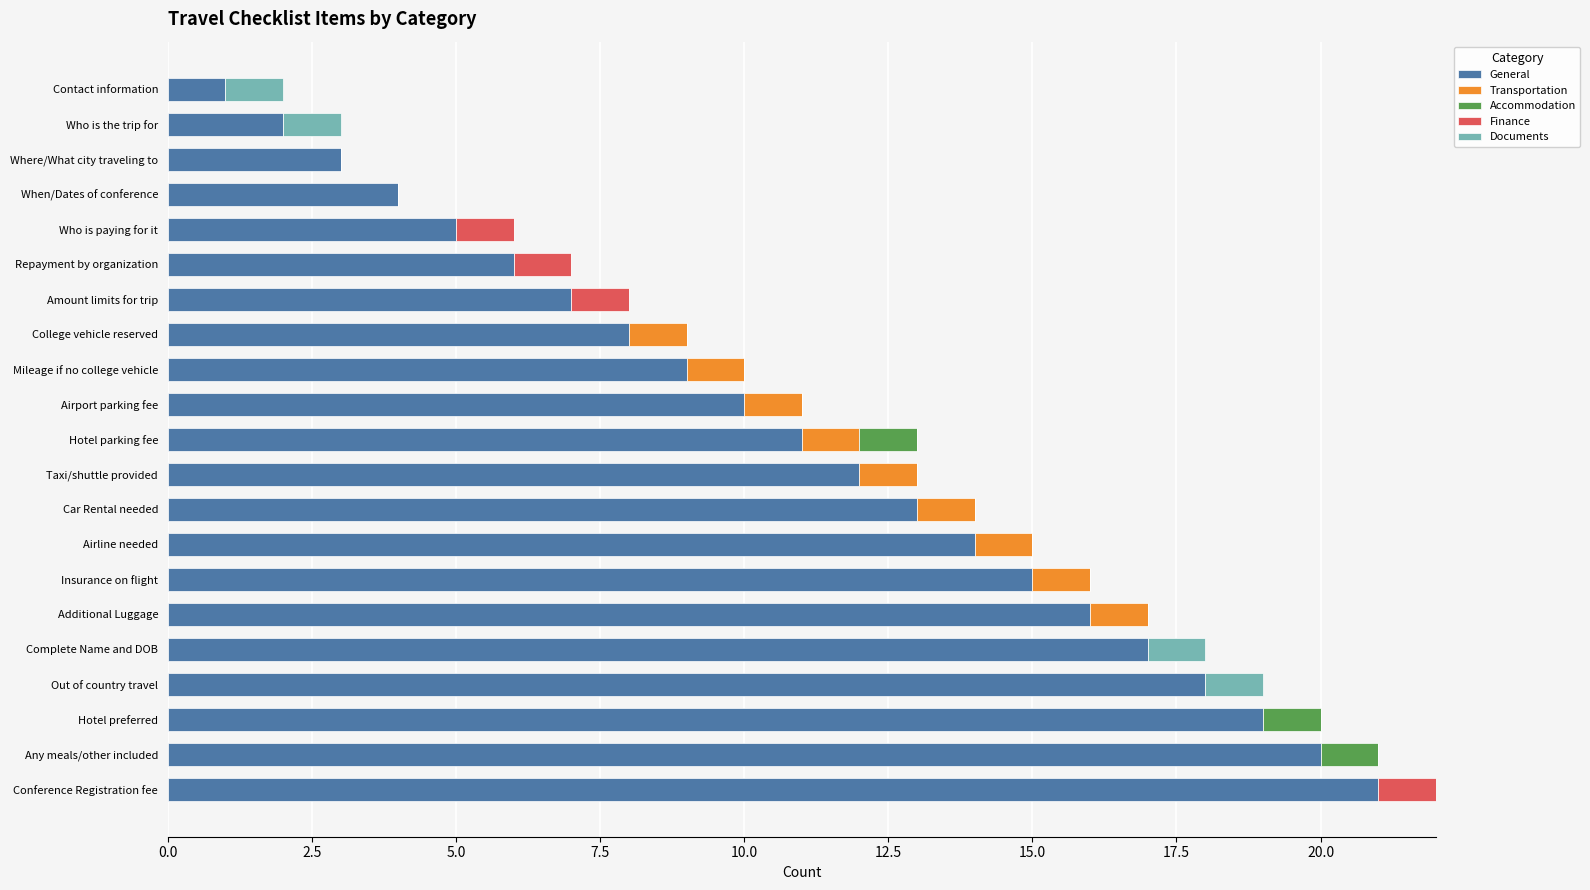

What is the sum of all General values?

231